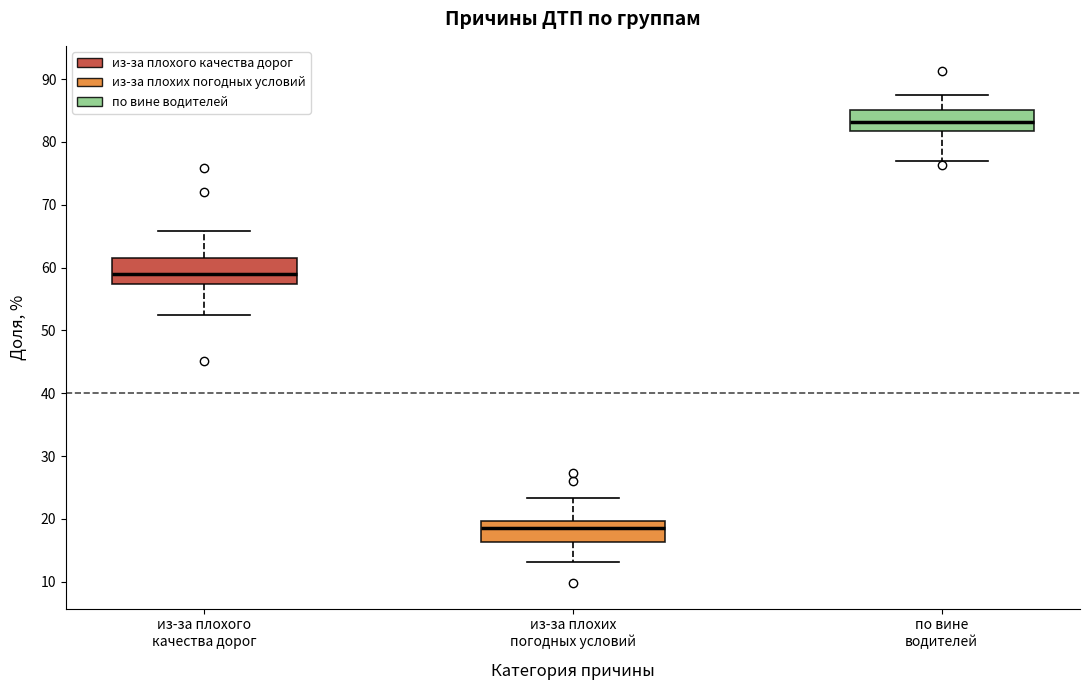

Reading left to right, read every box against the y-axis: the position of its median line, the range the box covers, and the ends of its whiskers. The values are not printed on the chart, so give them approximately, as read against the axis.

из-за плохого качества дорог: median 59, box 57 to 62, whiskers 52 to 66
из-за плохих погодных условий: median 18, box 16 to 20, whiskers 13 to 23
по вине водителей: median 83, box 82 to 85, whiskers 77 to 87